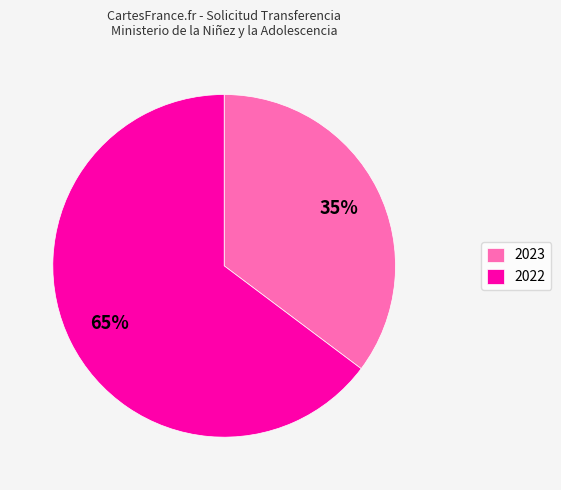

Is there a majority slice in this chart?

Yes